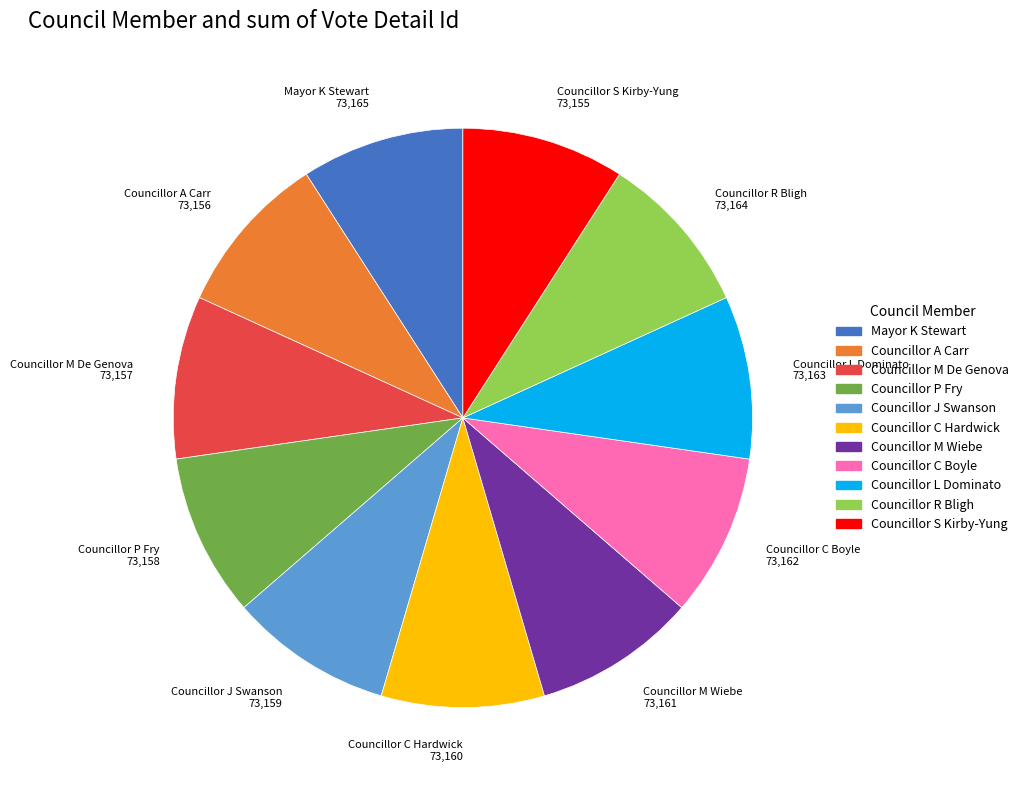

Is the sum of Councillor P Fry and Councillor M De Genova greater than half?

No